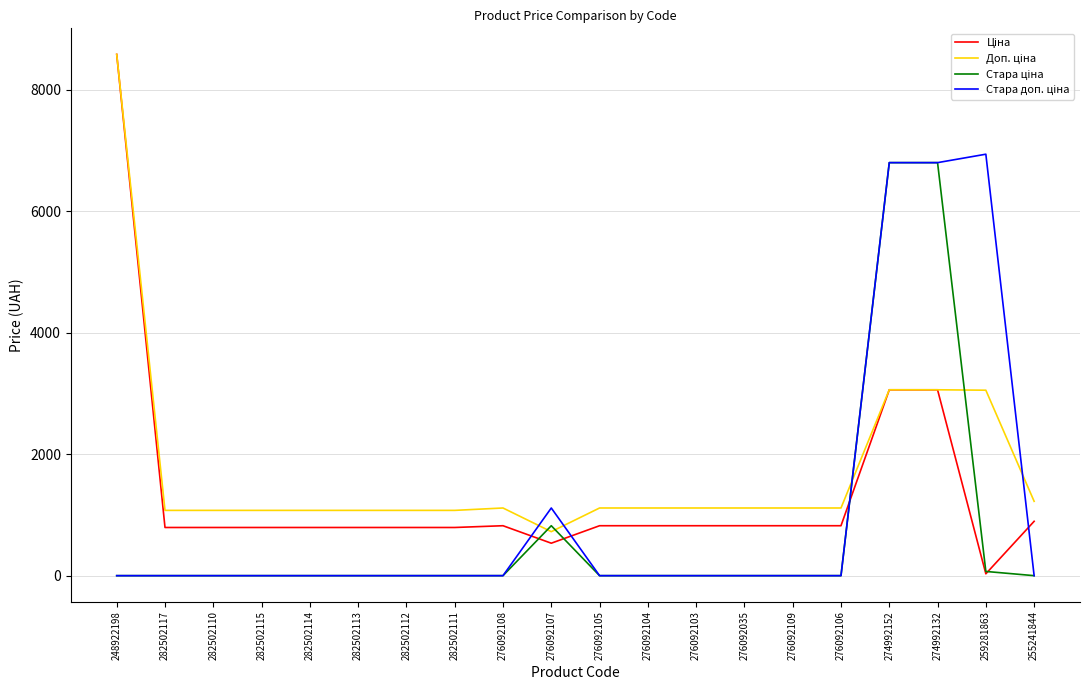

At how many categories does at least one series exceed 6625?

4